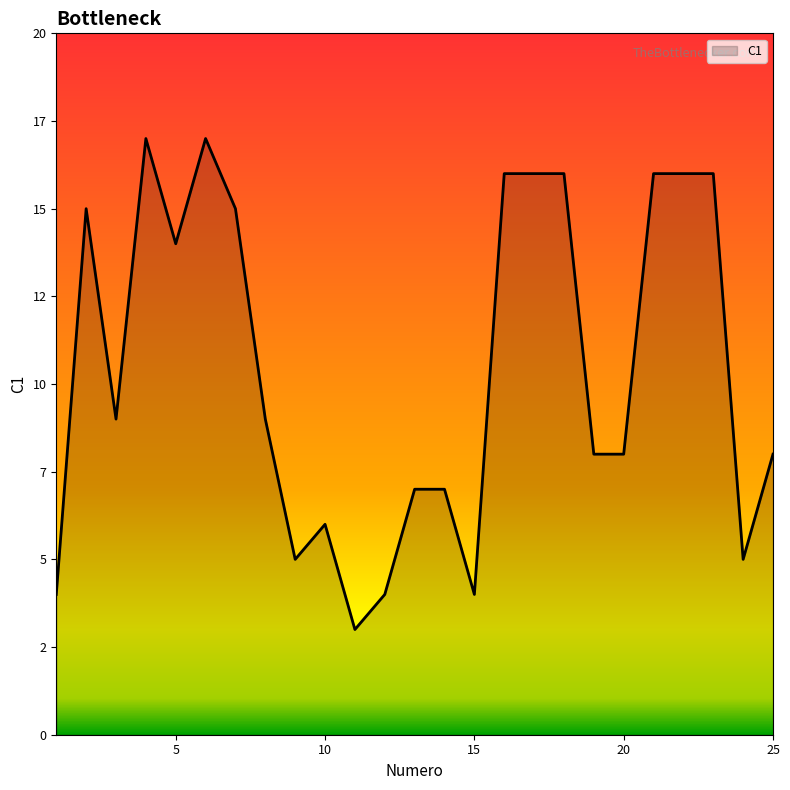

Is this an area chart (filled region under the line)?

Yes